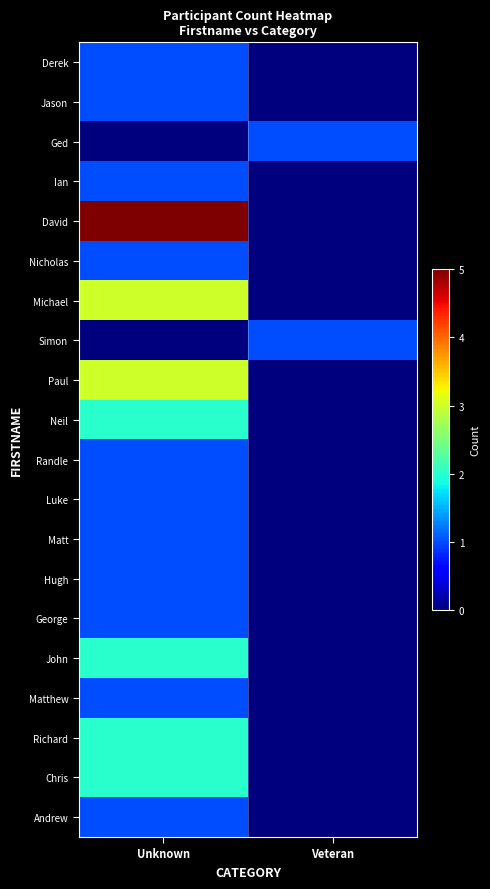

Which series has the largest range (max minus min)?

David